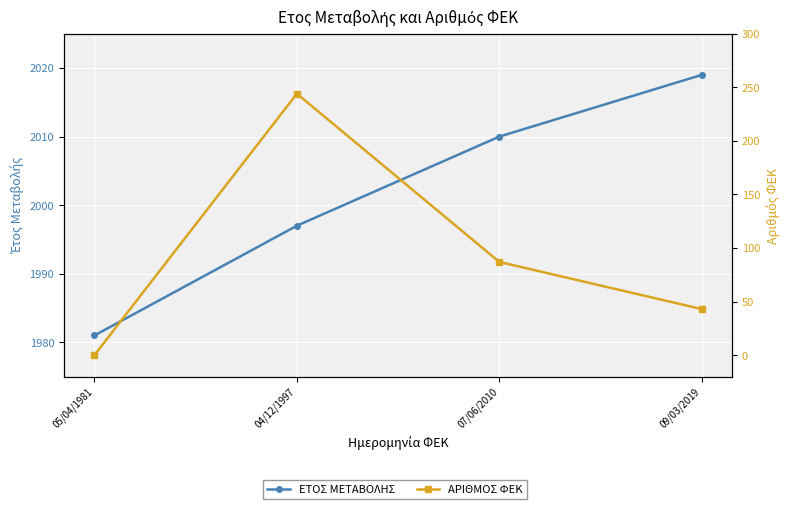

What is the sum of the ΕΤΟΣ ΜΕΤΑΒΟΛΗΣ values at 09/03/2019 and 05/04/1981?

4000